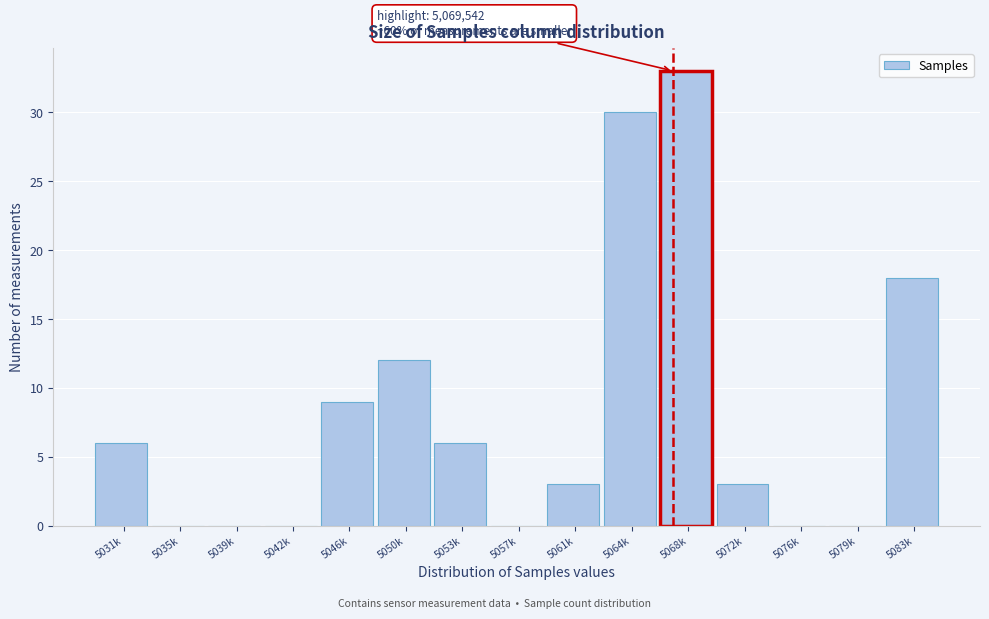

Reading left to right, transcribe all the data shown in this chart.

5031k=6	5035k=0	5039k=0	5042k=0	5046k=9	5050k=12	5053k=6	5057k=0	5061k=3	5064k=30	5068k=33	5072k=3	5076k=0	5079k=0	5083k=18